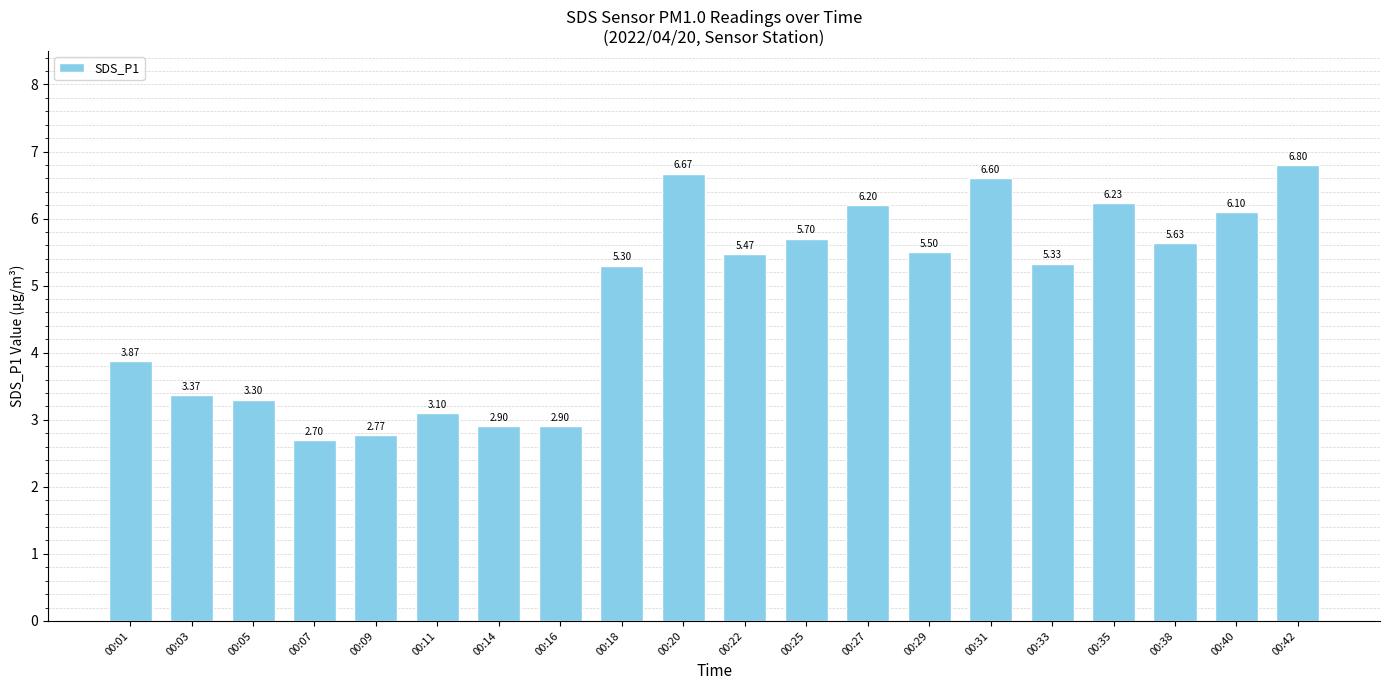

What is the value of the 14th bar from the left?

5.5